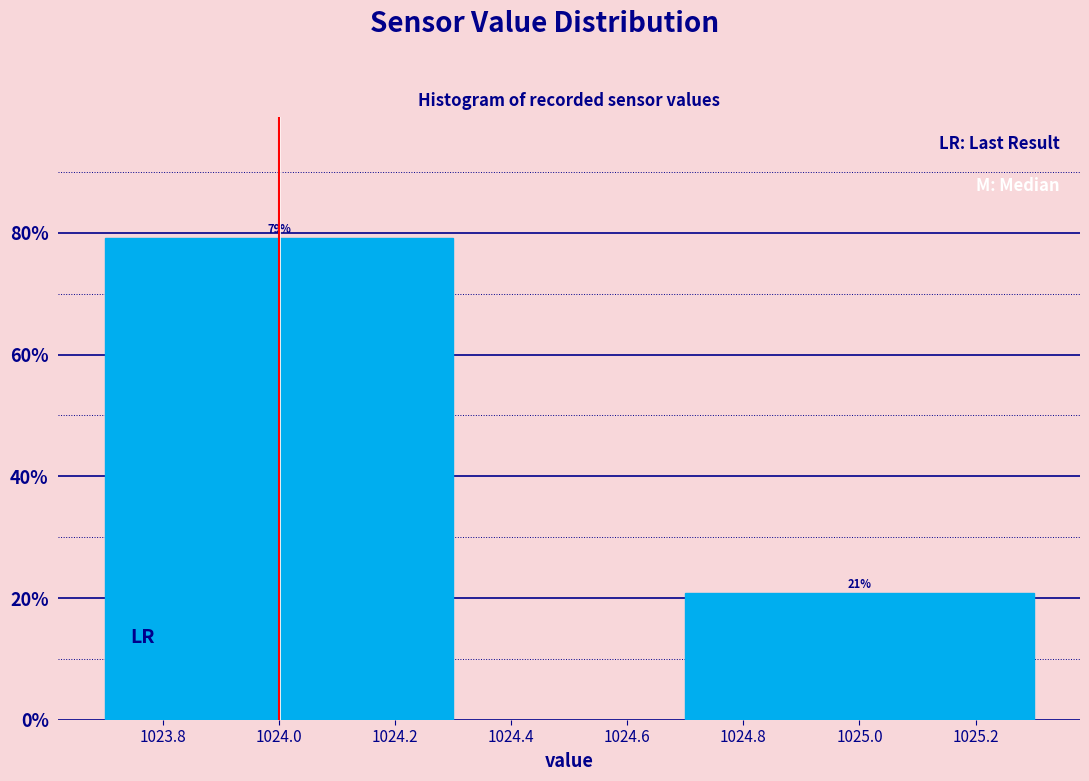

What is the value of the 1st bar from the left?

79.2